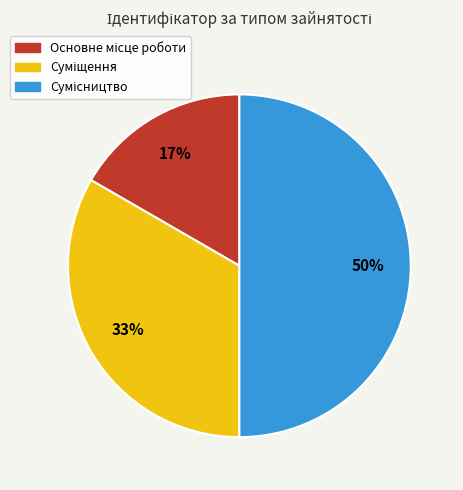

To the nearest percent, what is the difference between the largest and smallest slice percentages?

33%